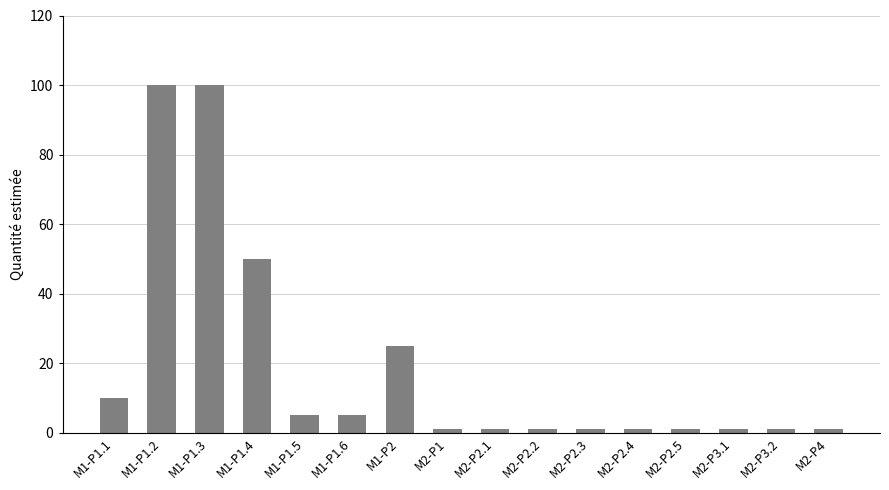

What is the minimum value shown in the chart?

1